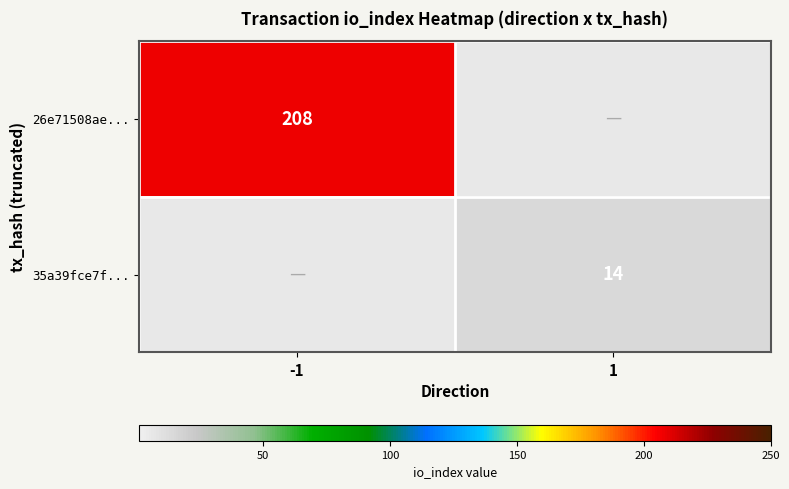

Is it true that 26e71508ae... equals 309 at -1?

False